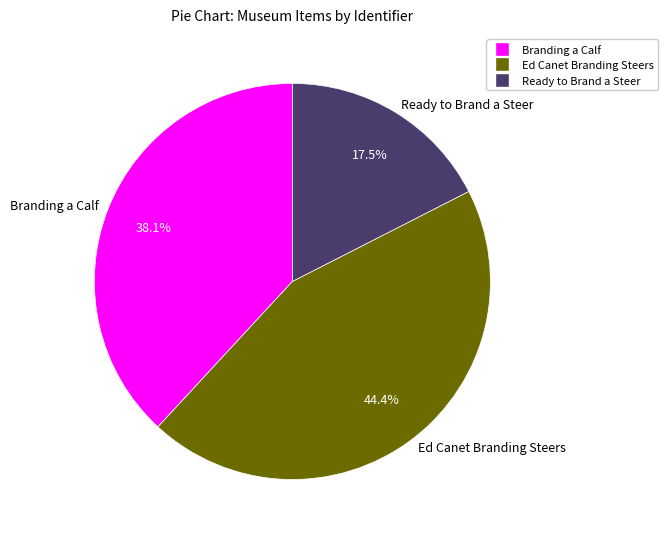

Approximately how many times larger is the value at Ready to Brand a Steer compared to Branding a Calf?

0.5